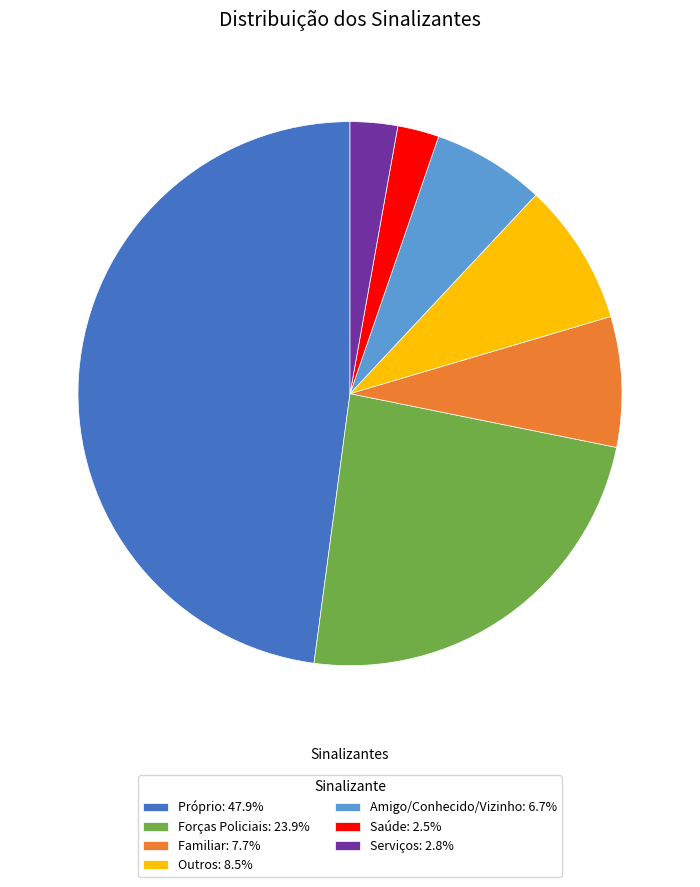

How many slices are in this pie chart?

7